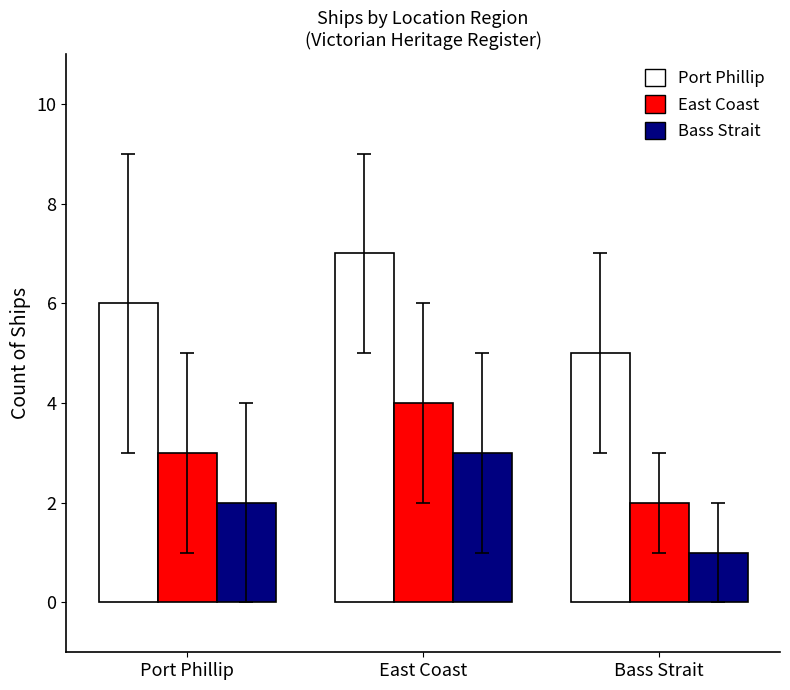

Reading left to right, transcribe all the data shown in this chart.

Port Phillip: Port Phillip=6	East Coast=7	Bass Strait=5
East Coast: Port Phillip=3	East Coast=4	Bass Strait=2
Bass Strait: Port Phillip=2	East Coast=3	Bass Strait=1